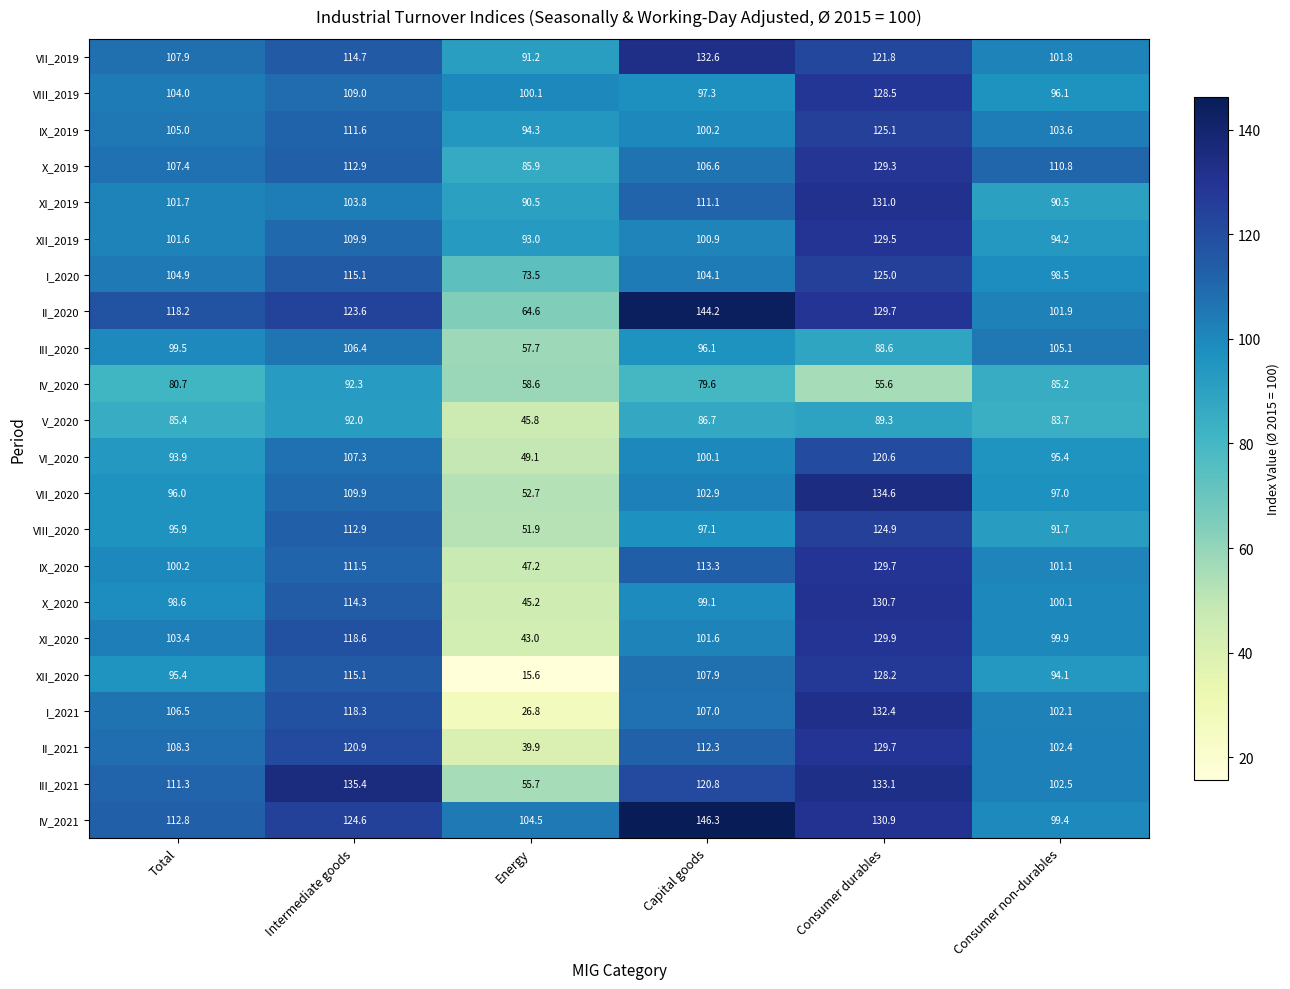

At which label is V_2020 closest to 68?

Consumer non-durables